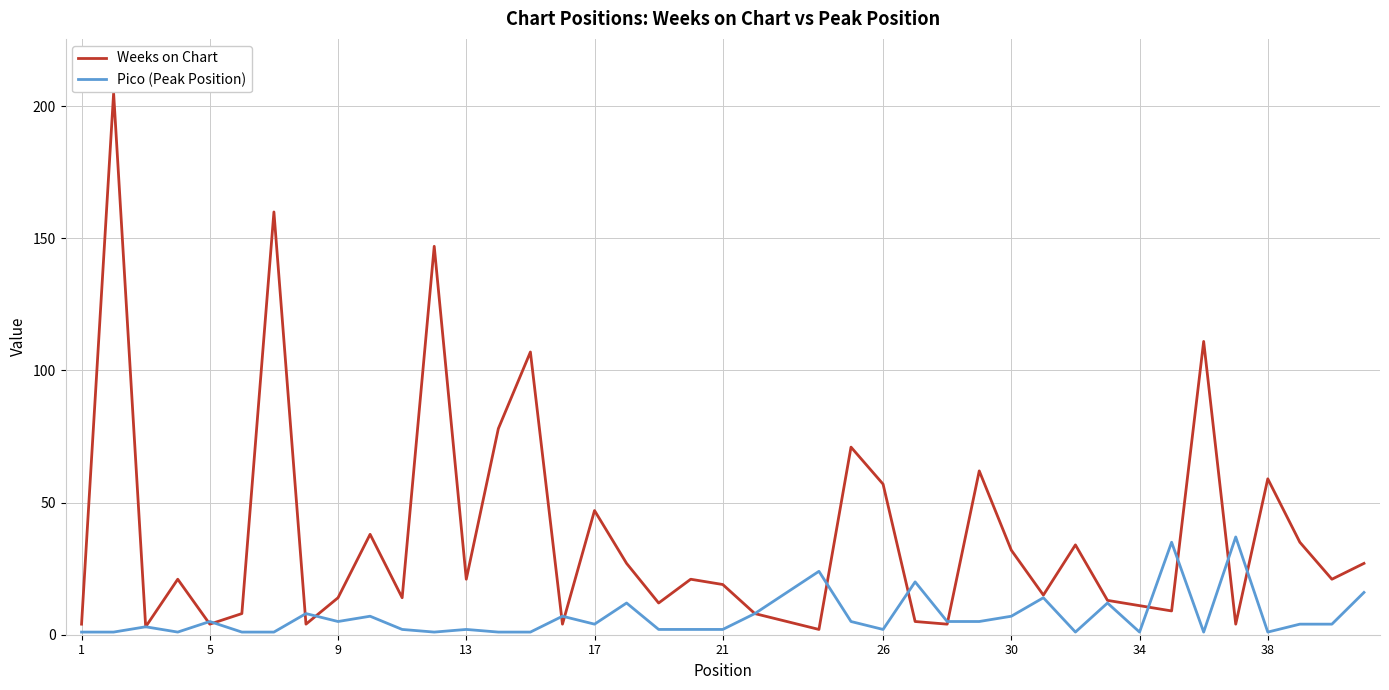

True or false: Weeks on Chart has more than 1 points higher than both neighbors.

True